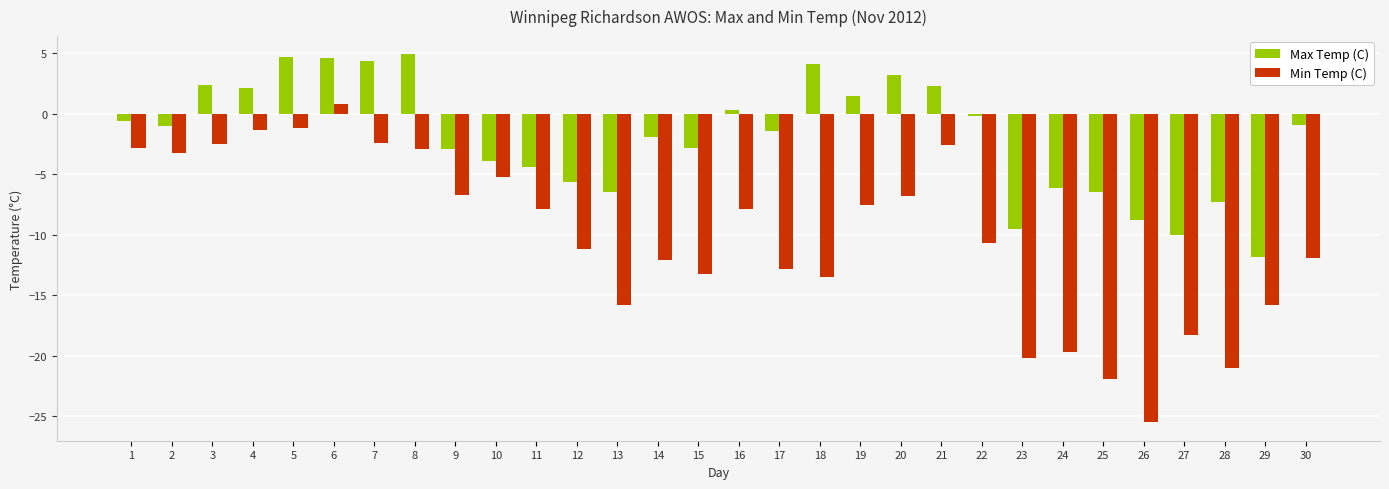

Which series has the largest total across all categories?

Max Temp (C)